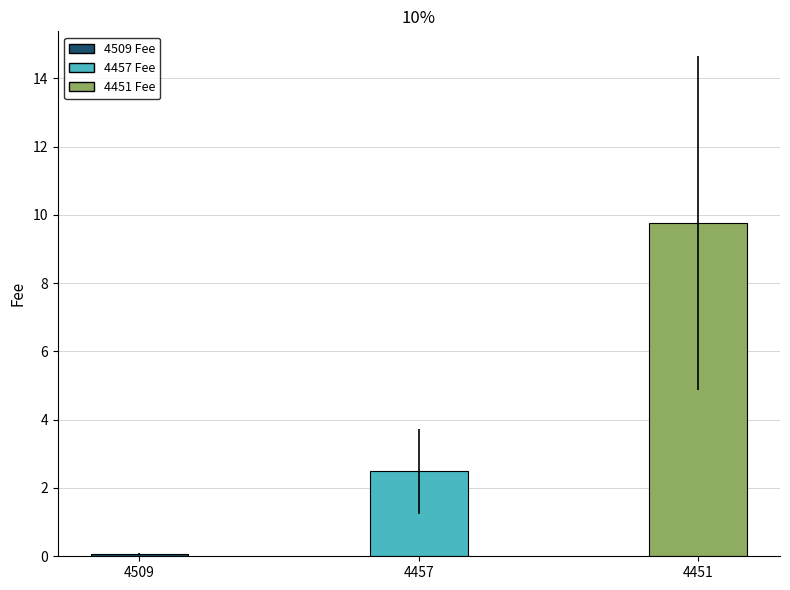

How many data points are less than 2?

1